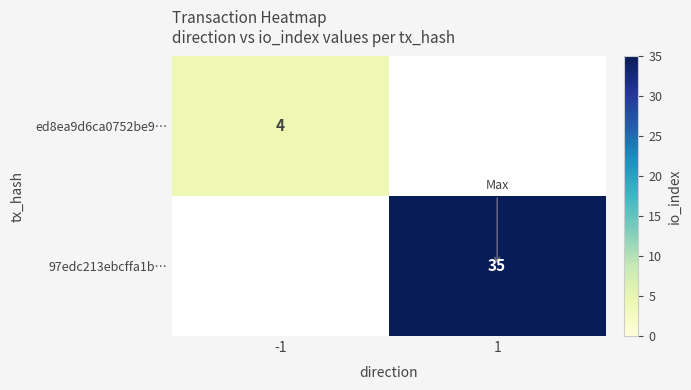

Is it true that ed8ea9d6ca0752be9… equals 6 at -1?

False